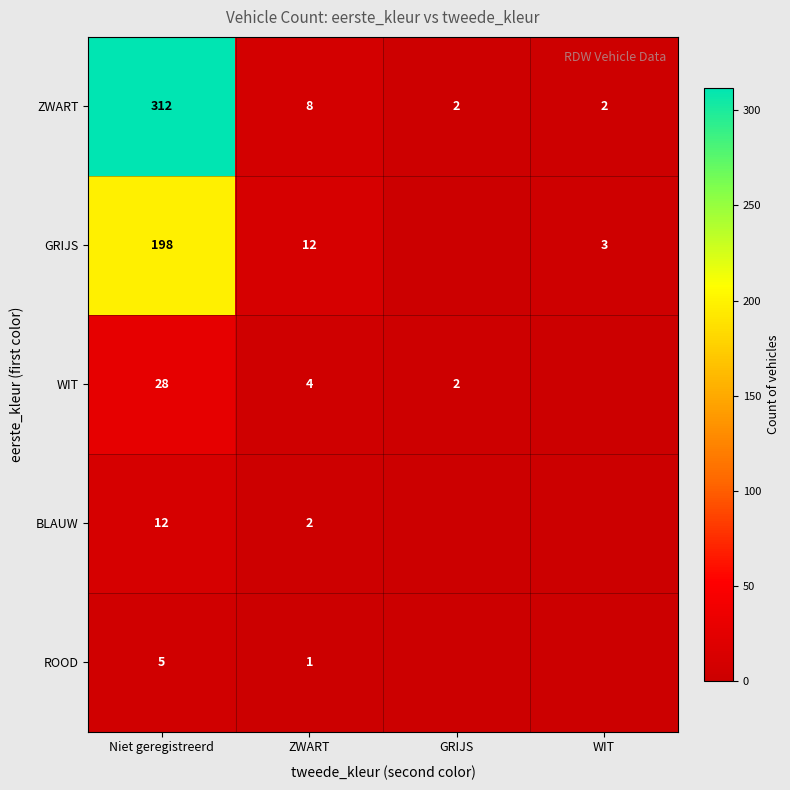

Is it true that WIT equals 1 at GRIJS?

False